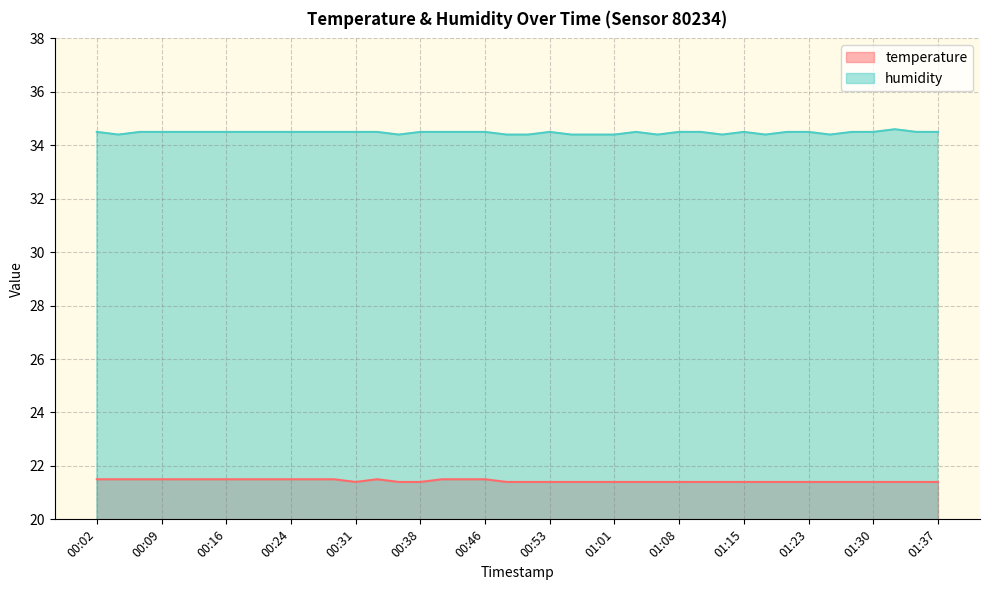

What is the label of the 39th point from the right?

00:04